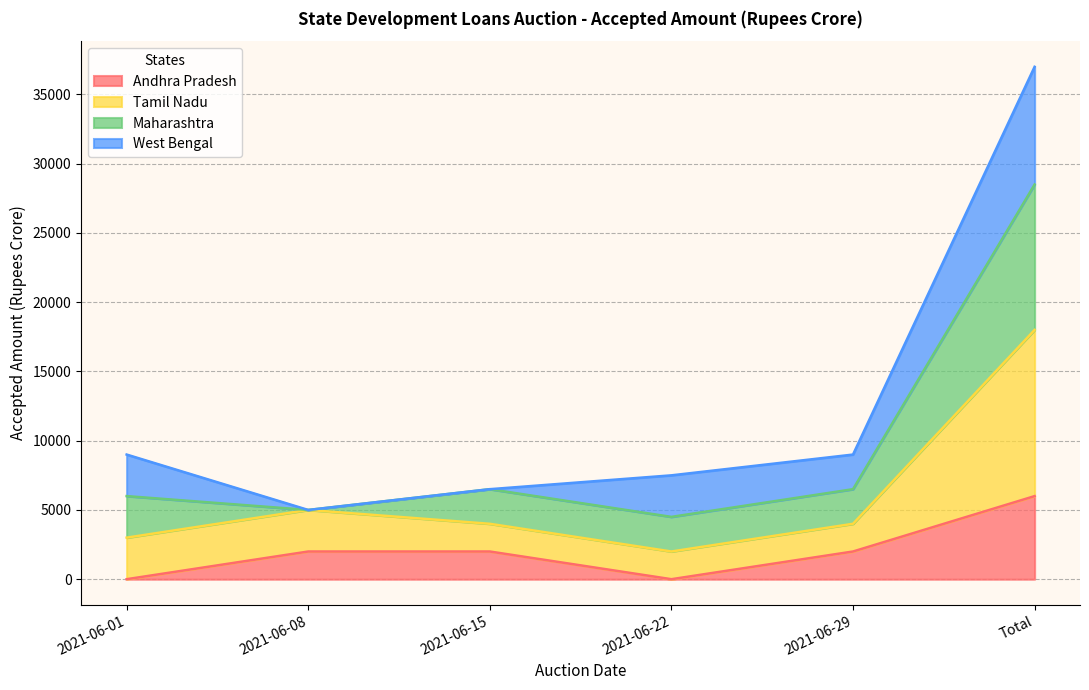

What is the sum of the Andhra Pradesh values at 2021-06-22 and Total?

6000